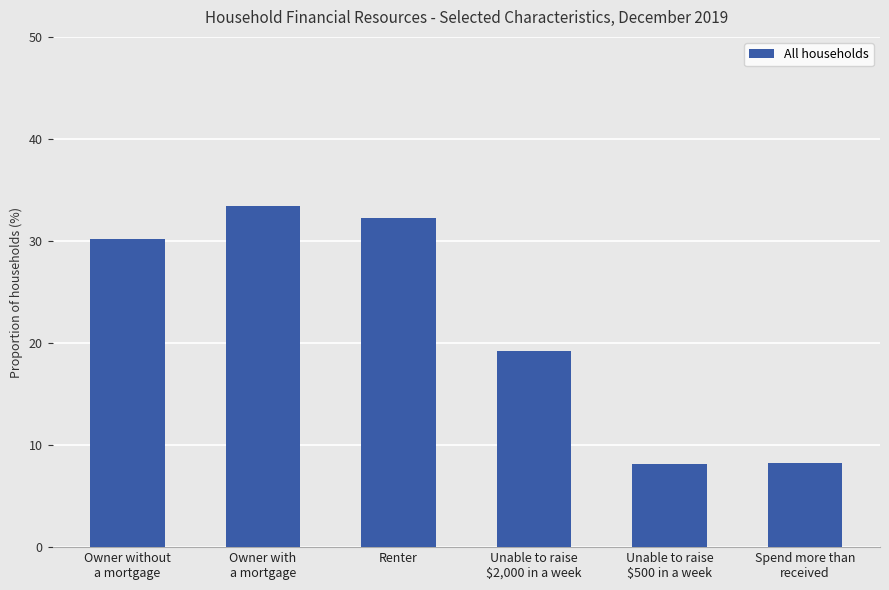

Is it true that the value at Renter is 53.3?

False